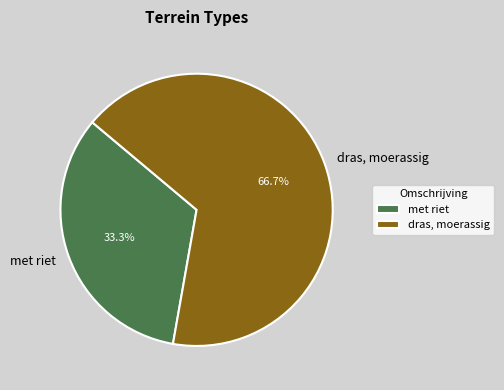

To the nearest percent, what portion does met riet represent?

33%